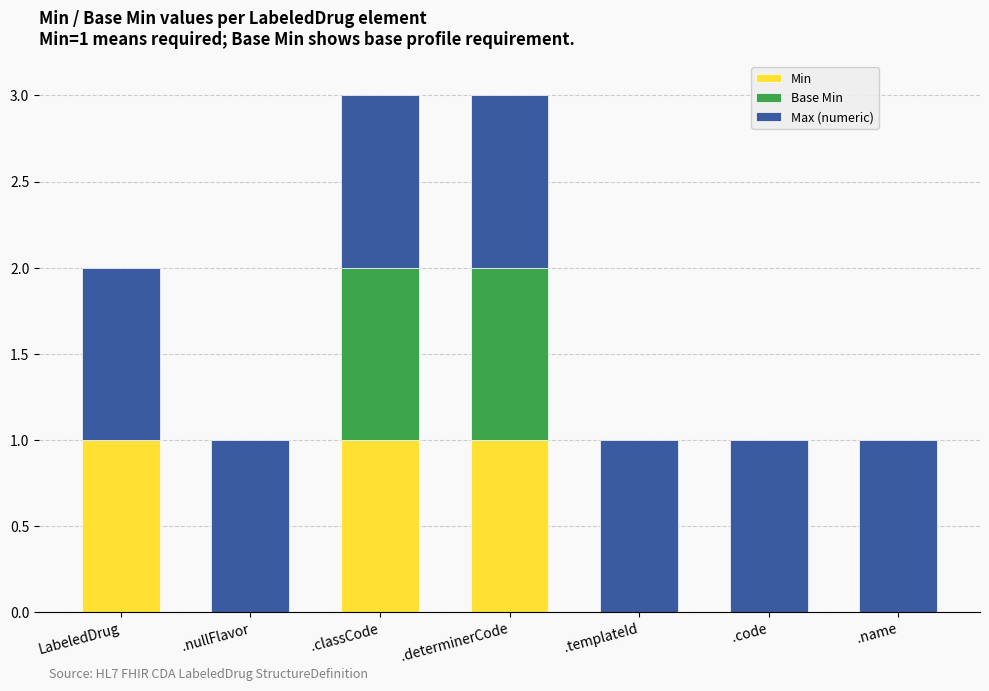

Reading left to right, what are the values for Min?

LabeledDrug=1	.nullFlavor=0	.classCode=1	.determinerCode=1	.templateId=0	.code=0	.name=0